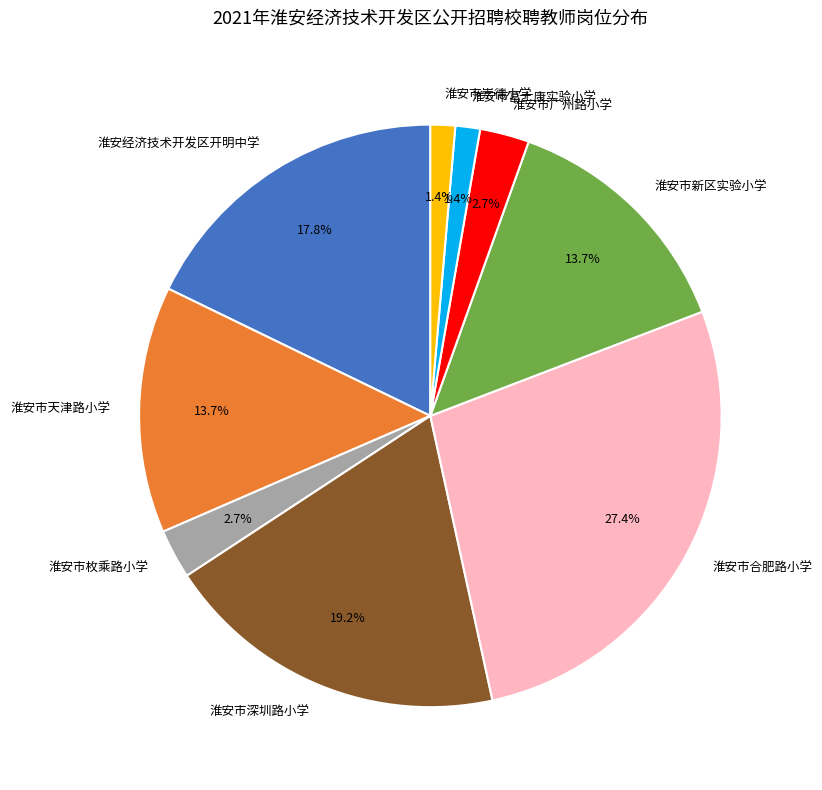

Is it true that 淮安市深圳路小学 is 14% of the pie?

False